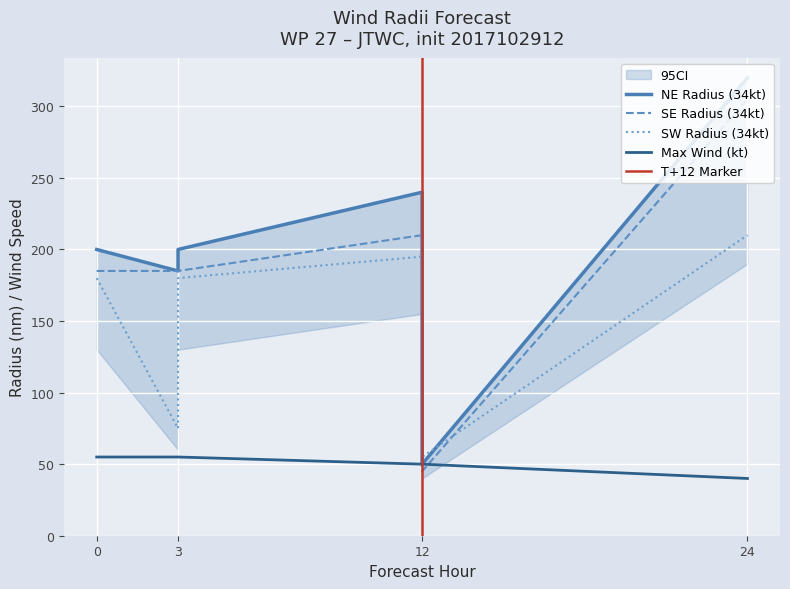

How many lines are shown in the chart?

4